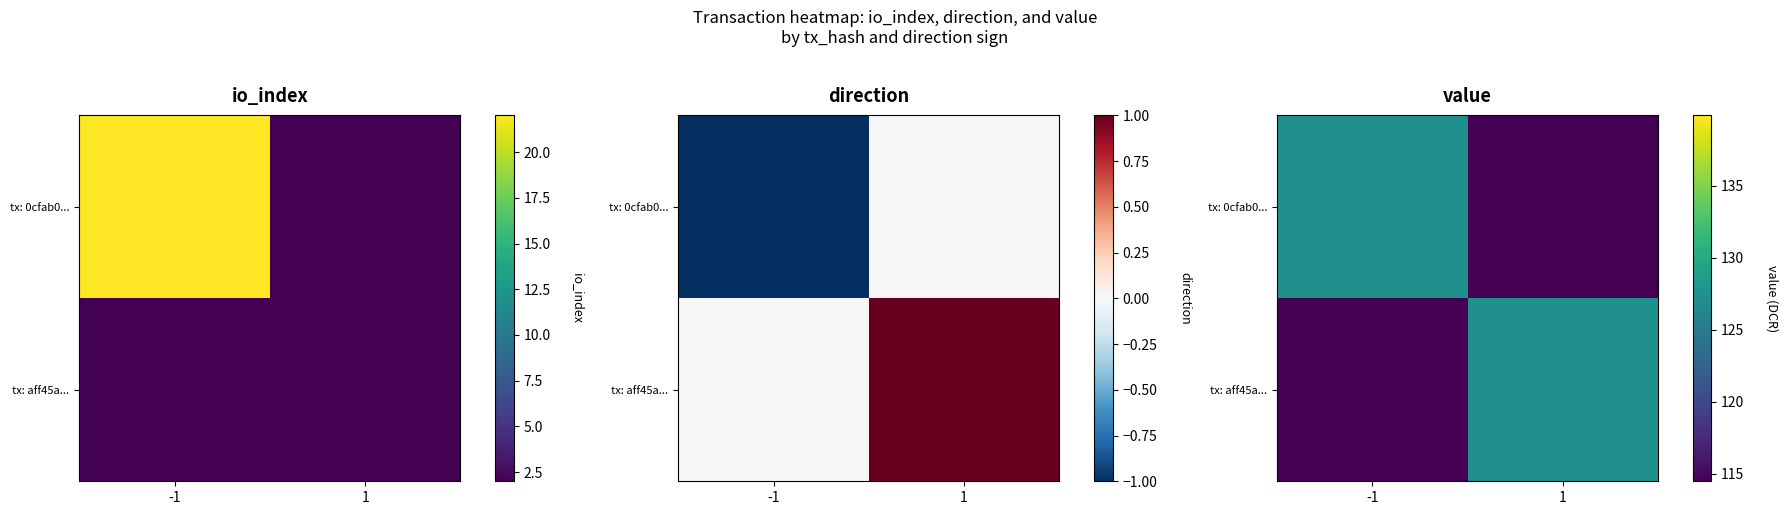

Where does the tx: 0cfab0... series first go above 127?

-1